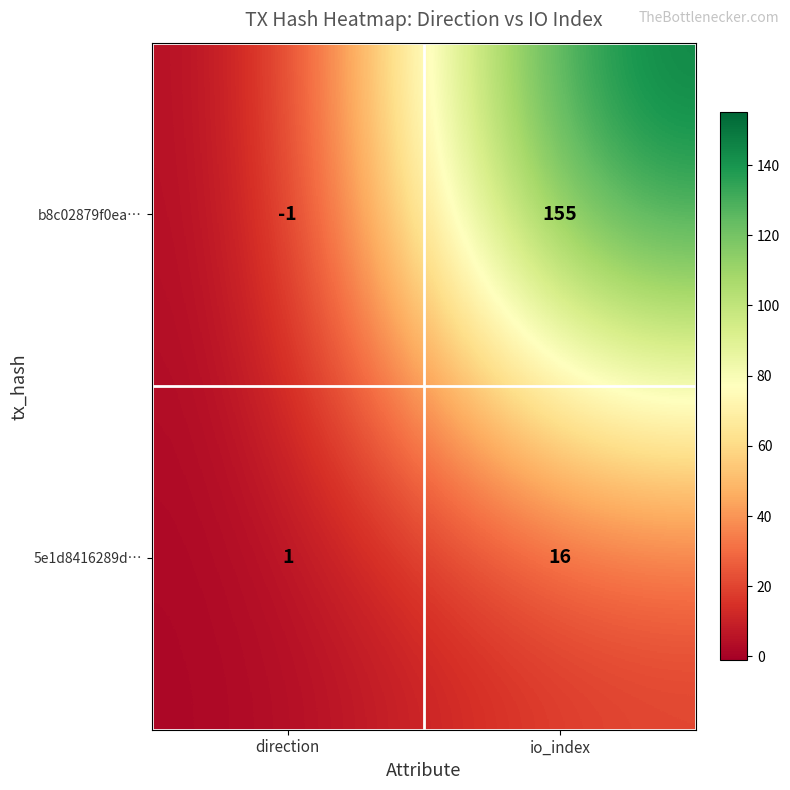

What is the minimum value shown in the chart?

-1